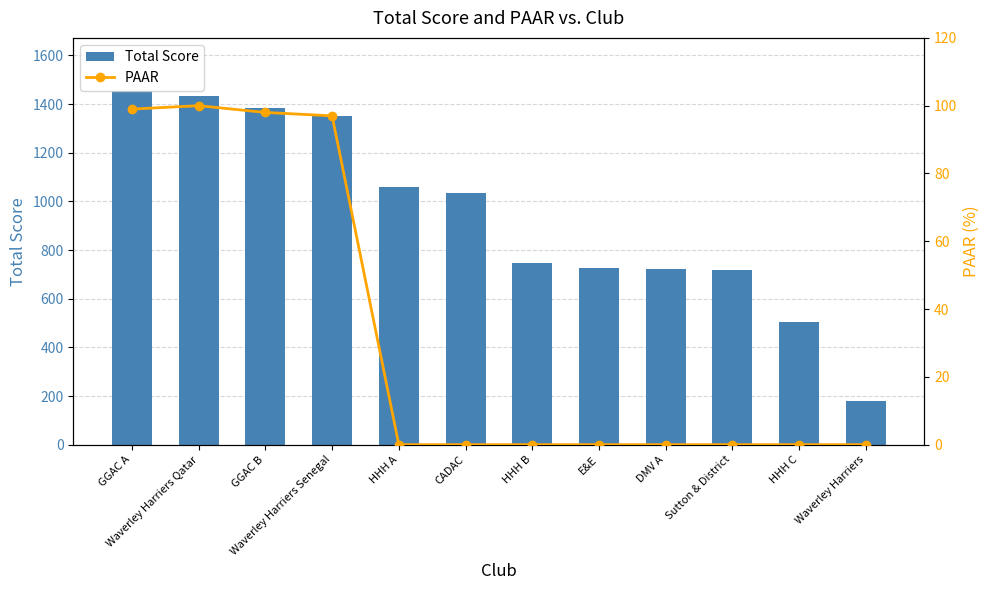

Reading left to right, transcribe all the data shown in this chart.

Total Score: GGAC A=1454	Waverley Harriers Qatar=1432	GGAC B=1384	Waverley Harriers Senegal=1350	HHH A=1058	CADAC=1034	HHH B=748	E&E=726	DMV A=724	Sutton & District=717	HHH C=505	Waverley Harriers=180
PAAR: GGAC A=99	Waverley Harriers Qatar=100	GGAC B=98	Waverley Harriers Senegal=97	HHH A=0	CADAC=0	HHH B=0	E&E=0	DMV A=0	Sutton & District=0	HHH C=0	Waverley Harriers=0